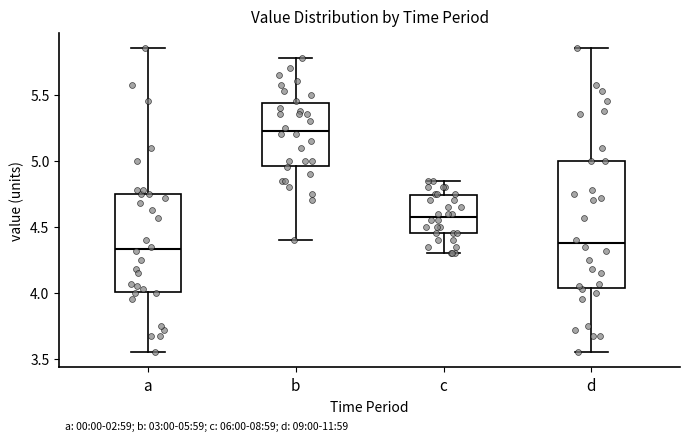

Comparing the boxes themselves (not the whiskers), which one is the tallest?

d